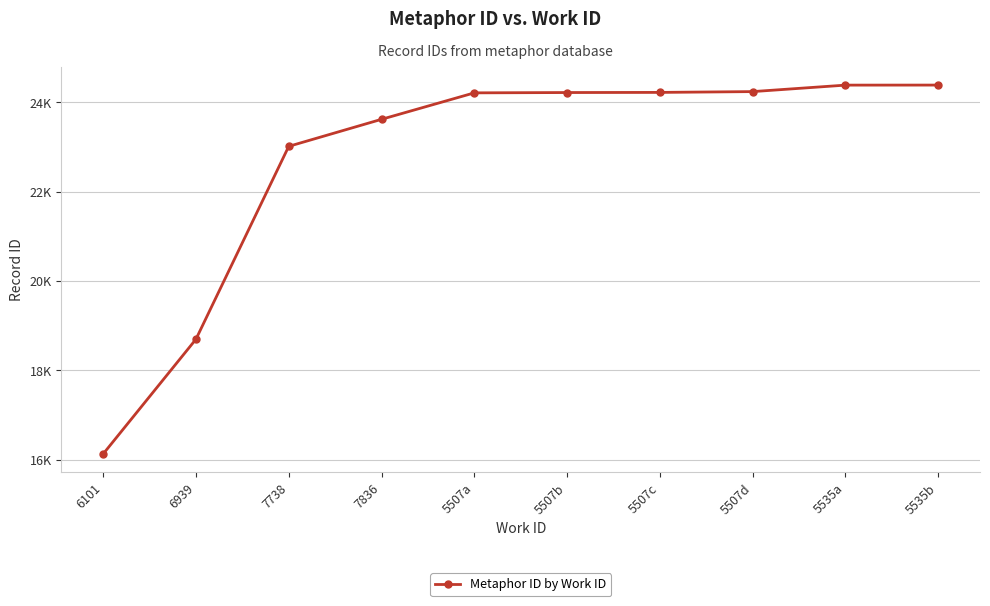

Does the chart have visible grid lines?

Yes